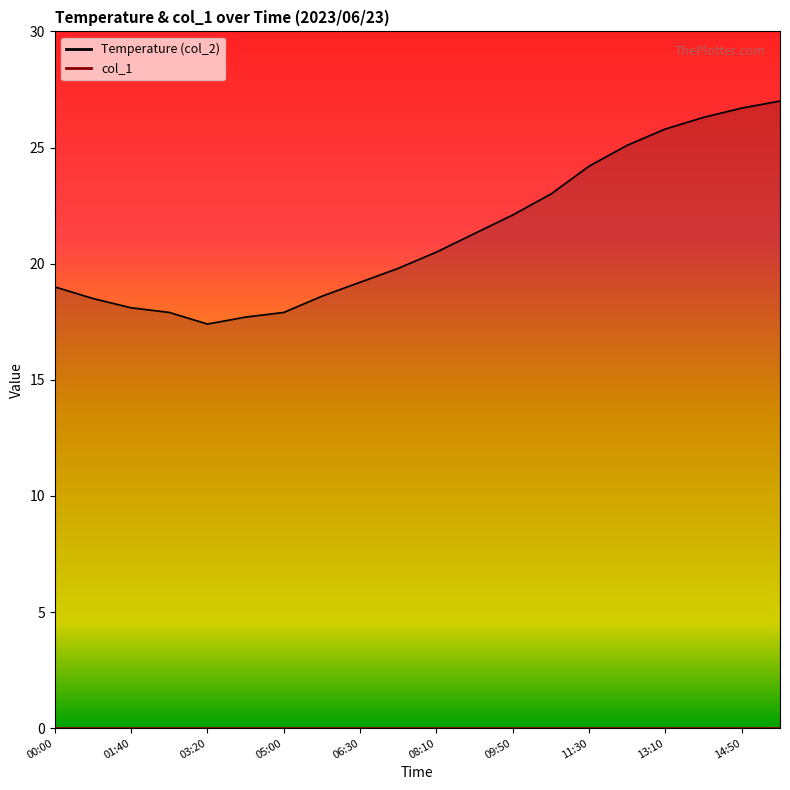

What is the ratio of the value at 15:40 to the value at 04:10?

1.5